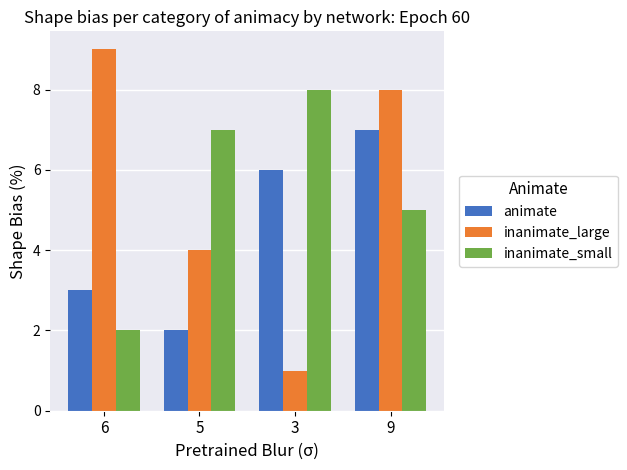

Reading left to right, extract all data points from this chart.

animate: 6=3	5=2	3=6	9=7
inanimate_large: 6=9	5=4	3=1	9=8
inanimate_small: 6=2	5=7	3=8	9=5